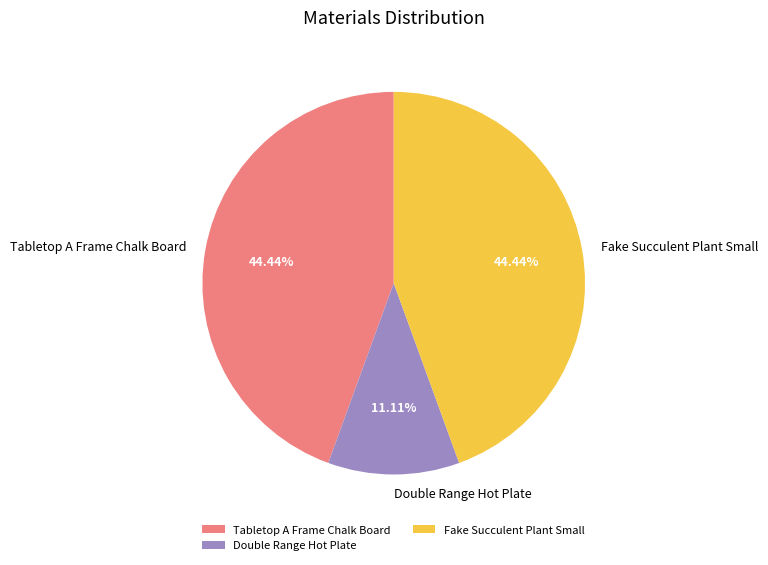

Combined, do Tabletop A Frame Chalk Board and Fake Succulent Plant Small account for over 50%?

Yes